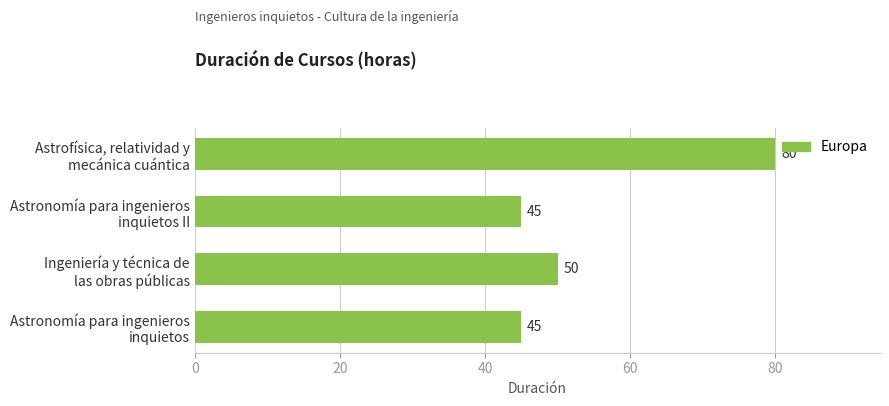

What is the sum of all values?

220